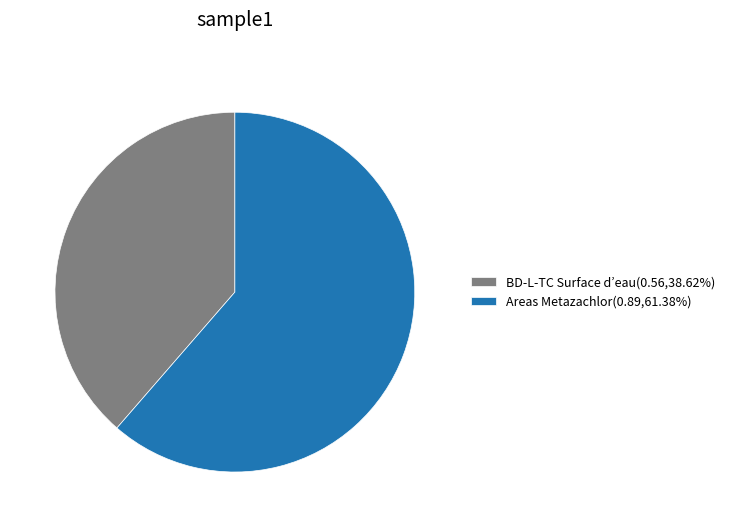

Which slice represents more than half of the pie?

Areas Metazachlor